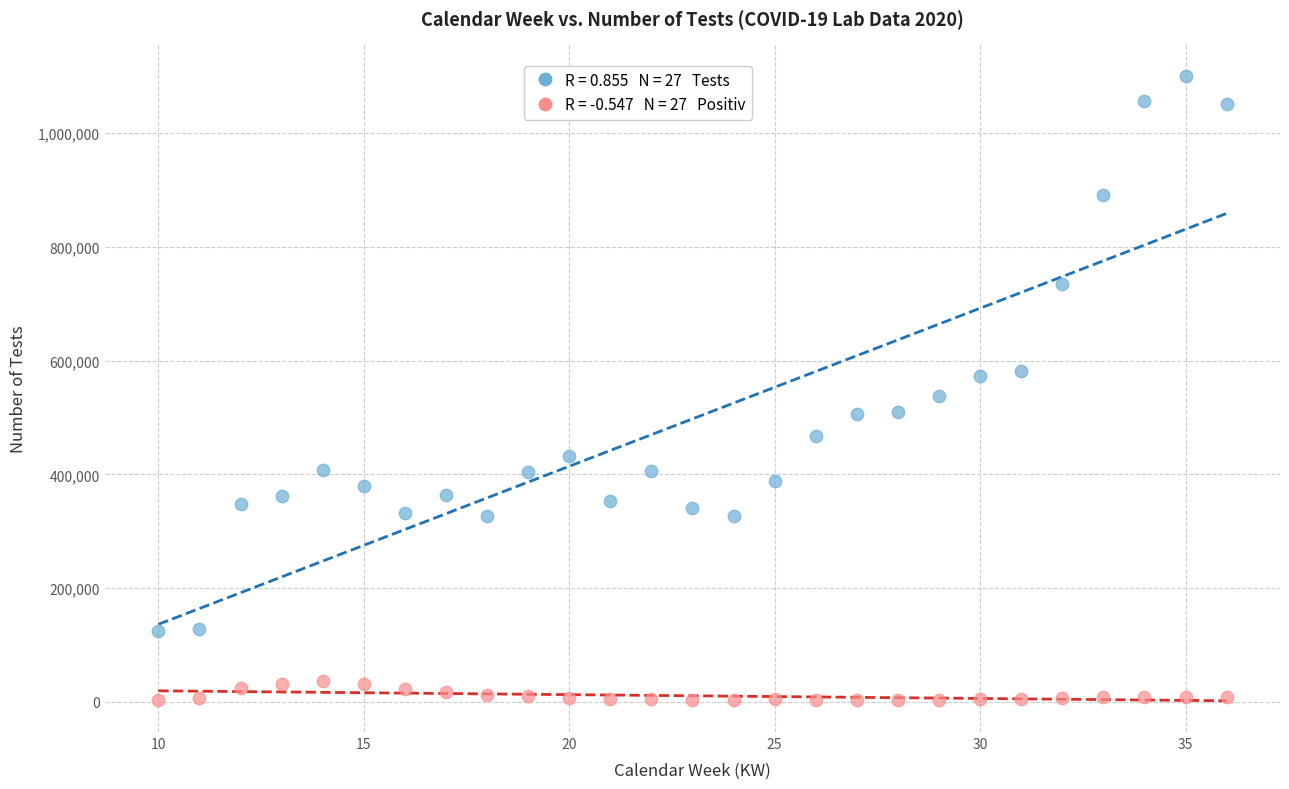

Across all data points, what is the range of X values (max minus min)?

26